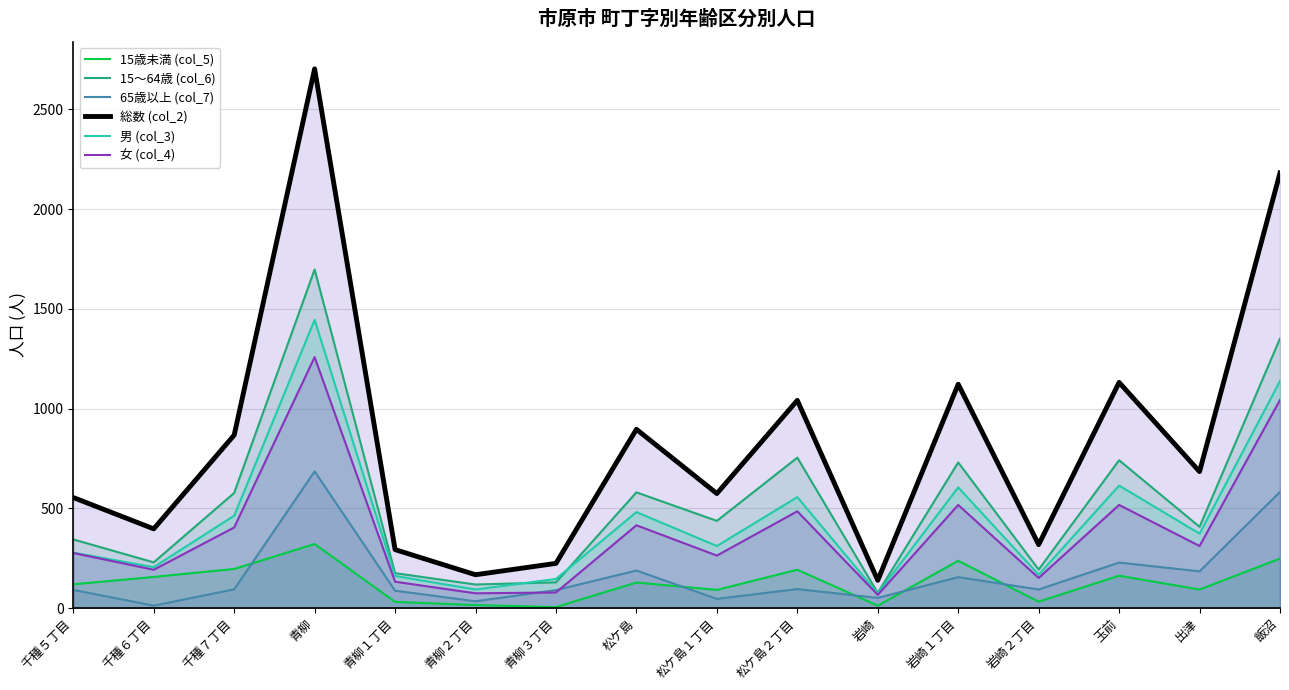

At which category does 女 (col_4) reach its first local peak?

青柳